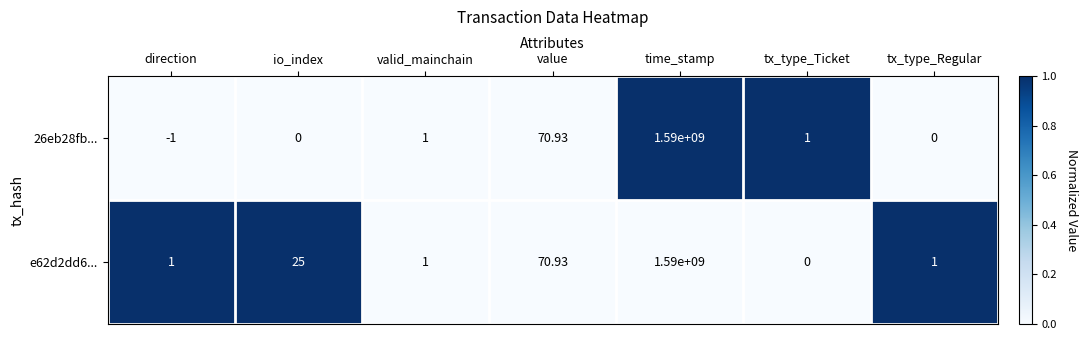

At which label does e62d2dd6... reach its minimum?

tx_type_Ticket